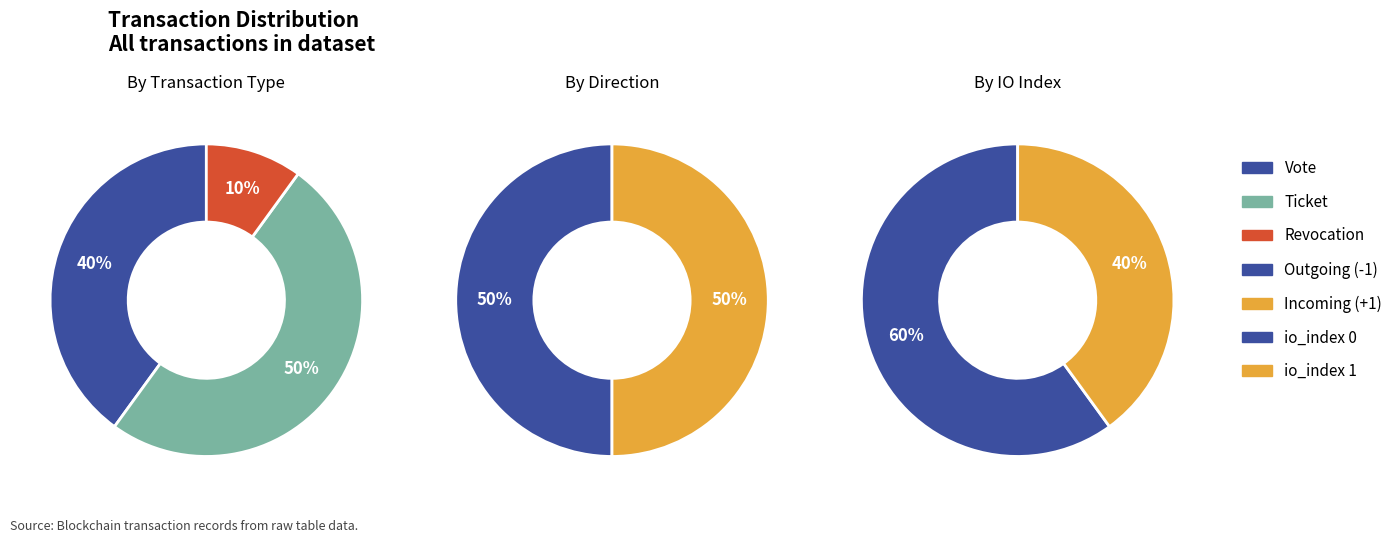

Does 0 account for over 50% of the chart?

Yes